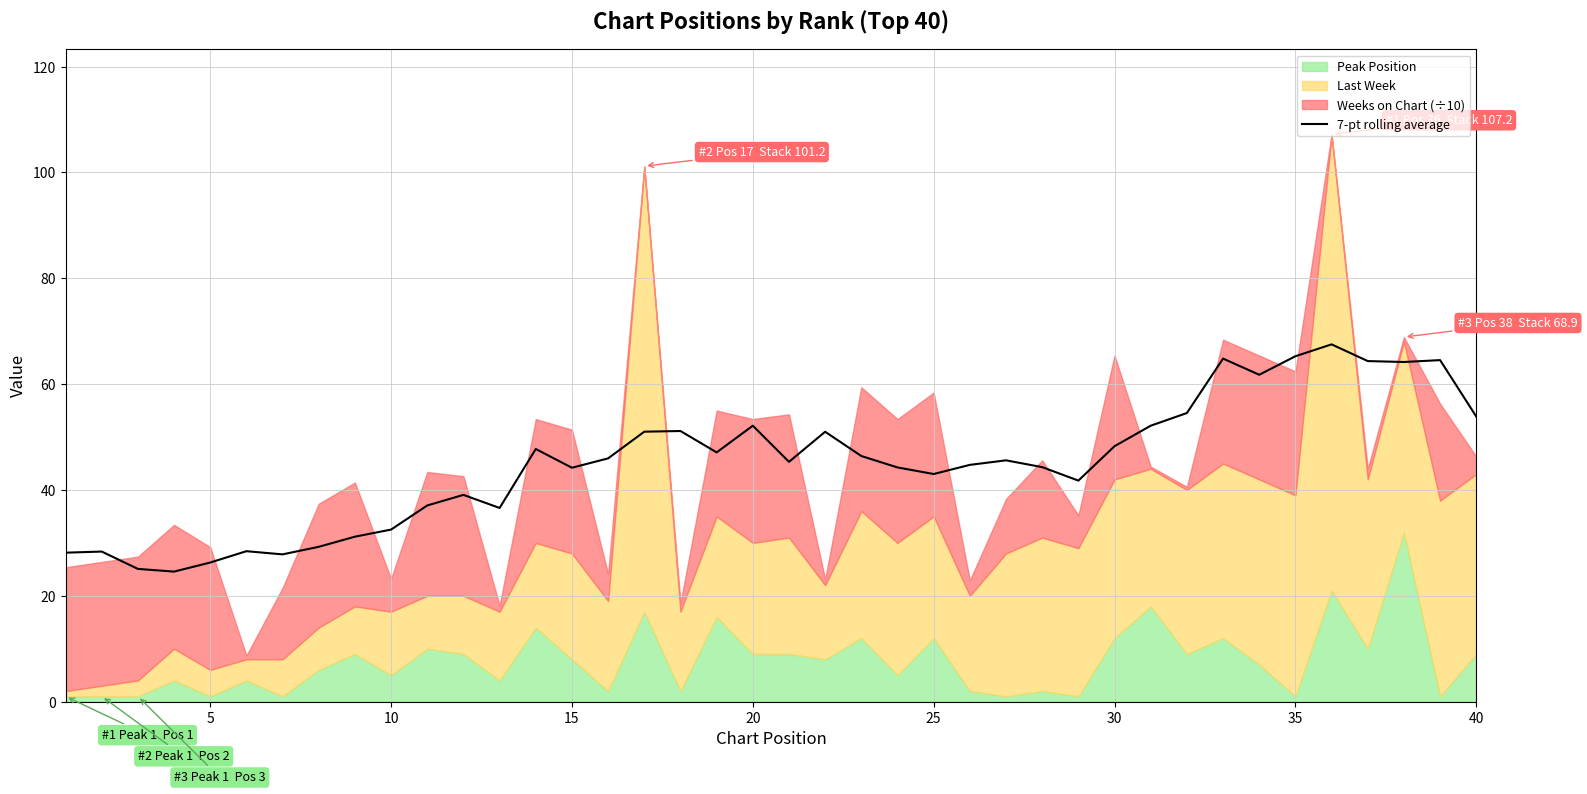

True or false: the data shows 15.3 at 32.

False